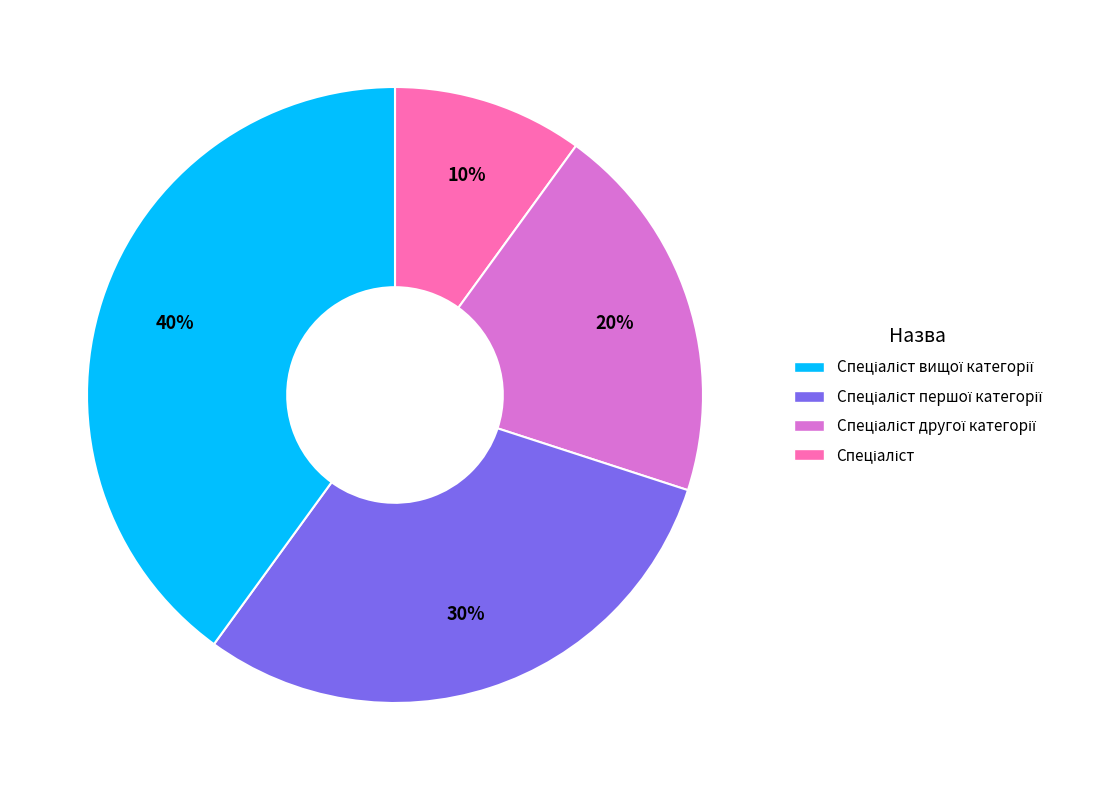

Does any single category account for the majority?

No